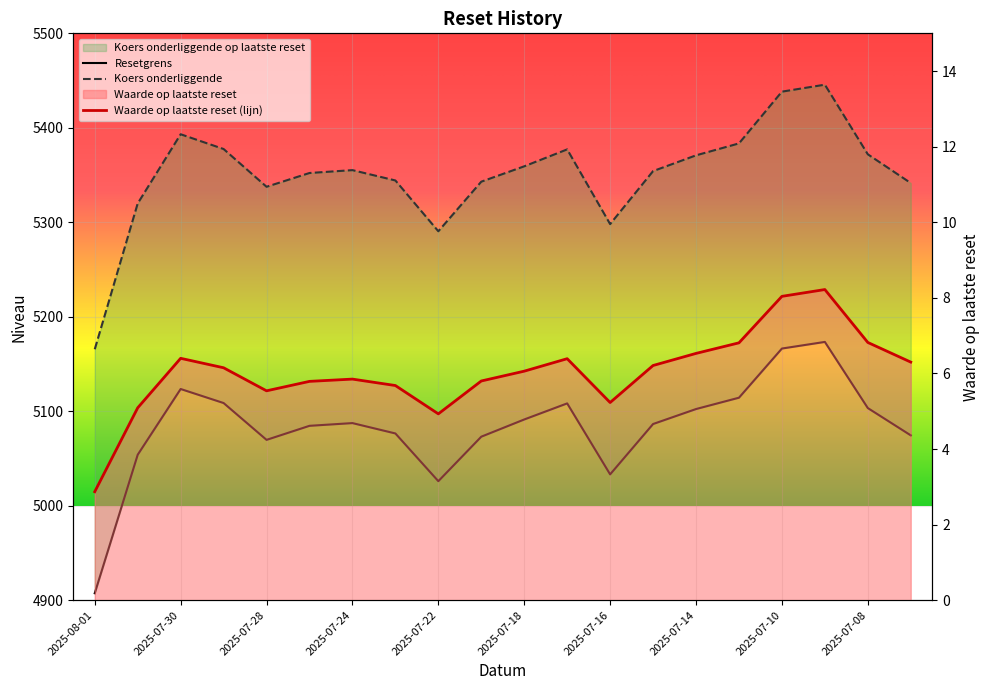

True or false: Waarde op laatste reset and Resetgrens cross at least once.

False